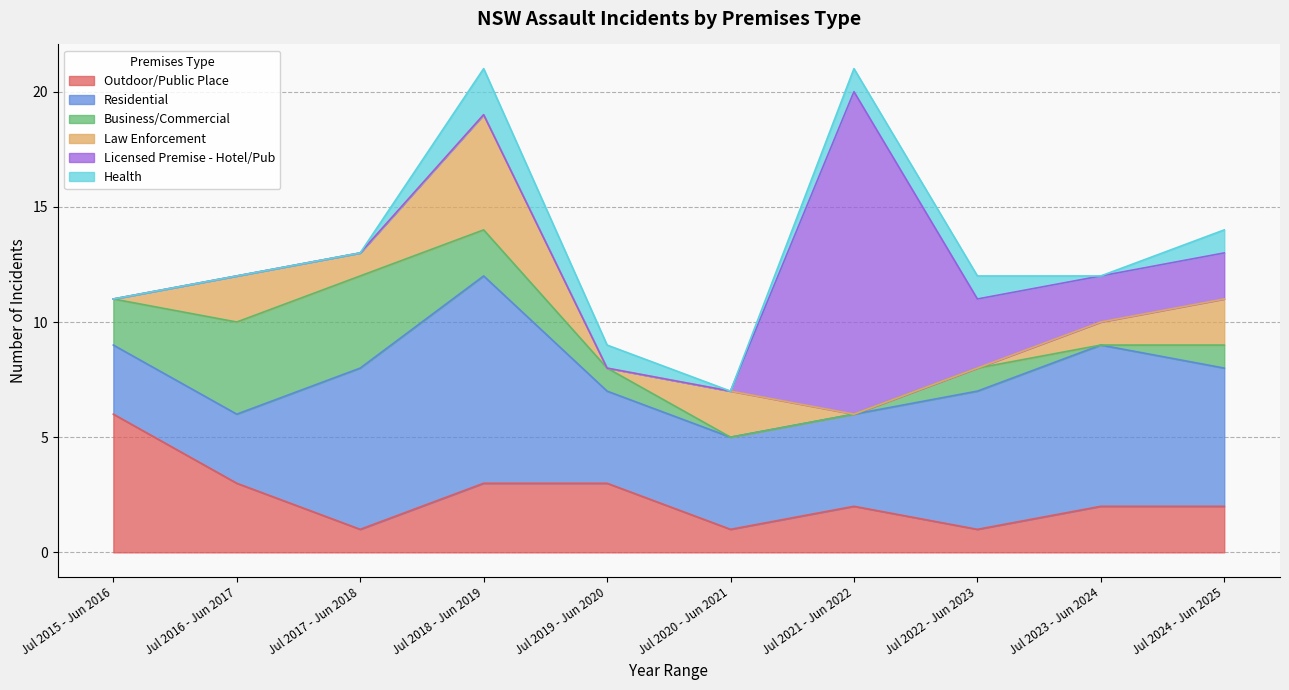

Is the value of Outdoor/Public Place at Jul 2016 - Jun 2017 greater than the value of Licensed Premise - Hotel/Pub at Jul 2016 - Jun 2017?

Yes